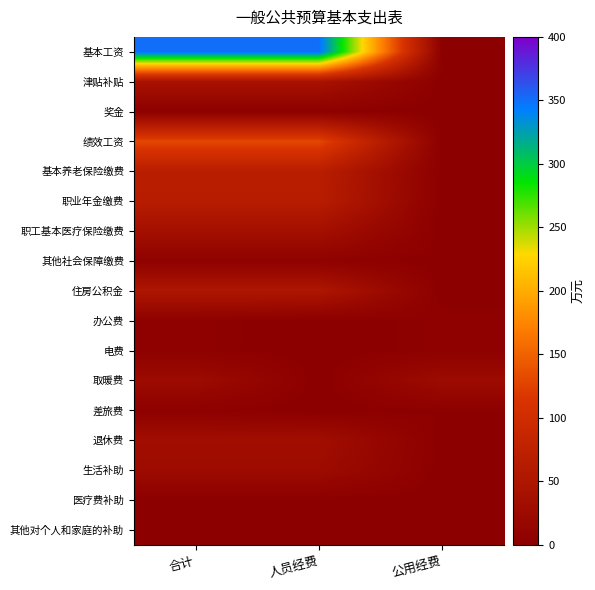

At how many categories does at least one series exceed 321?

2